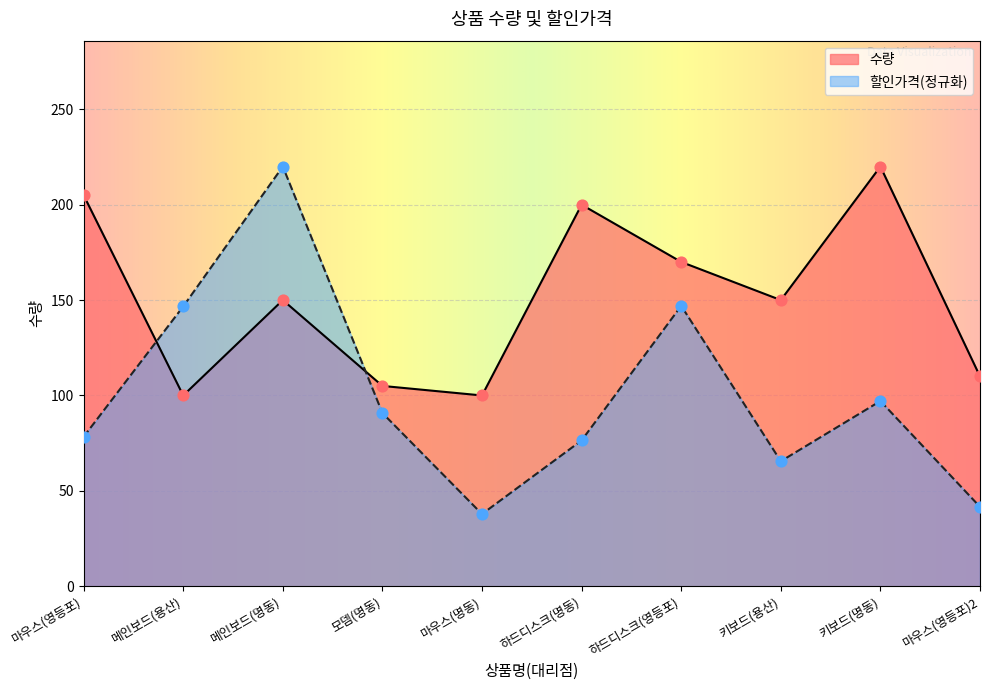

At which category is the sum across all series the highest?

메인보드(명동)